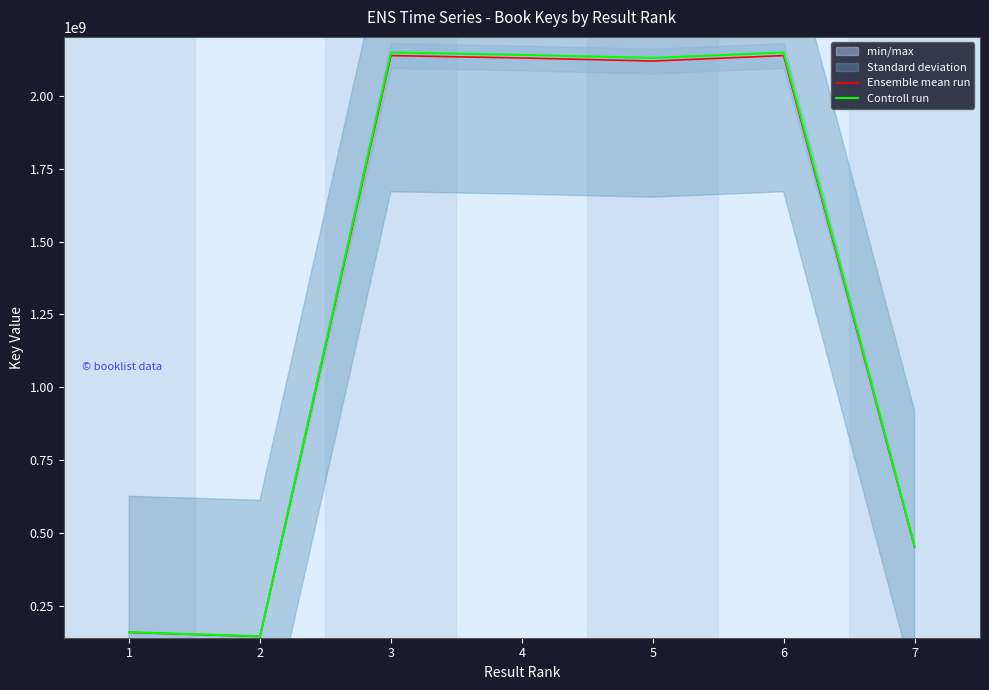

Reading left to right, what are all the values shown in this chart?

Ensemble mean run: 1=157962261.0	2=144011130.0	3=2138555608.0	4=2130254825.0	5=2119734032.0	6=2138555308.0	7=452210845.0
Controll run: 1=158752072.3	2=144731185.6	3=2149248386.0	4=2140906099.1	5=2130332702.2	6=2149248084.5	7=454471899.2